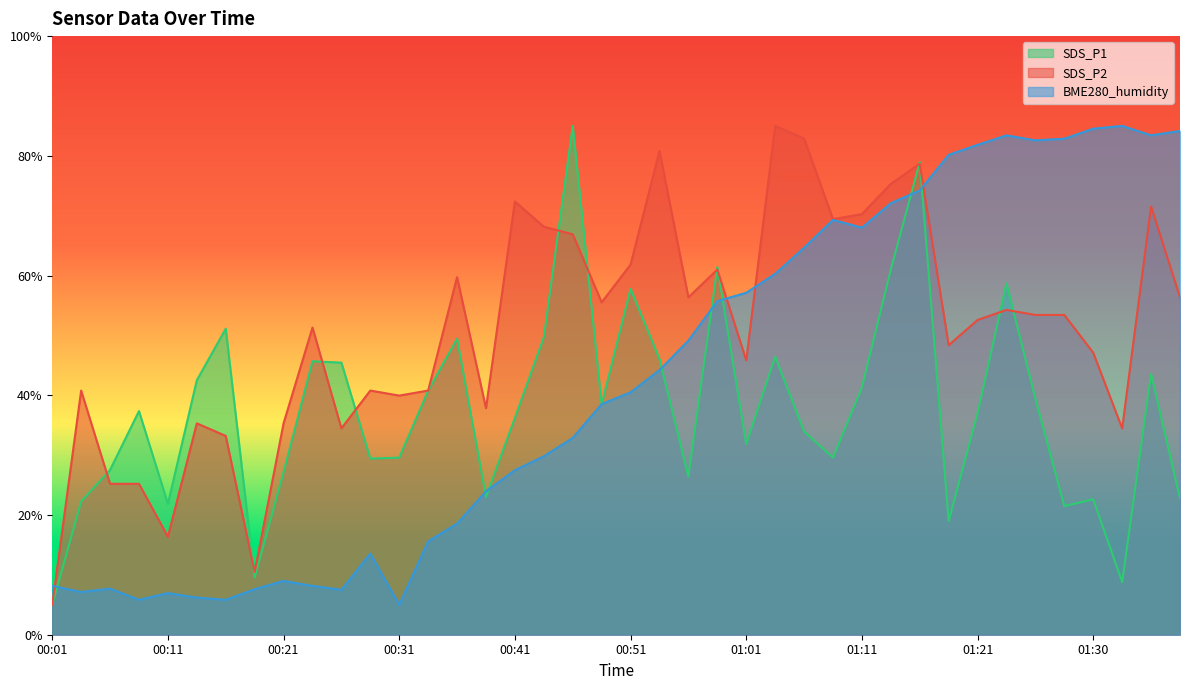

What are all the series names shown in the legend?

SDS_P1, SDS_P2, BME280_humidity